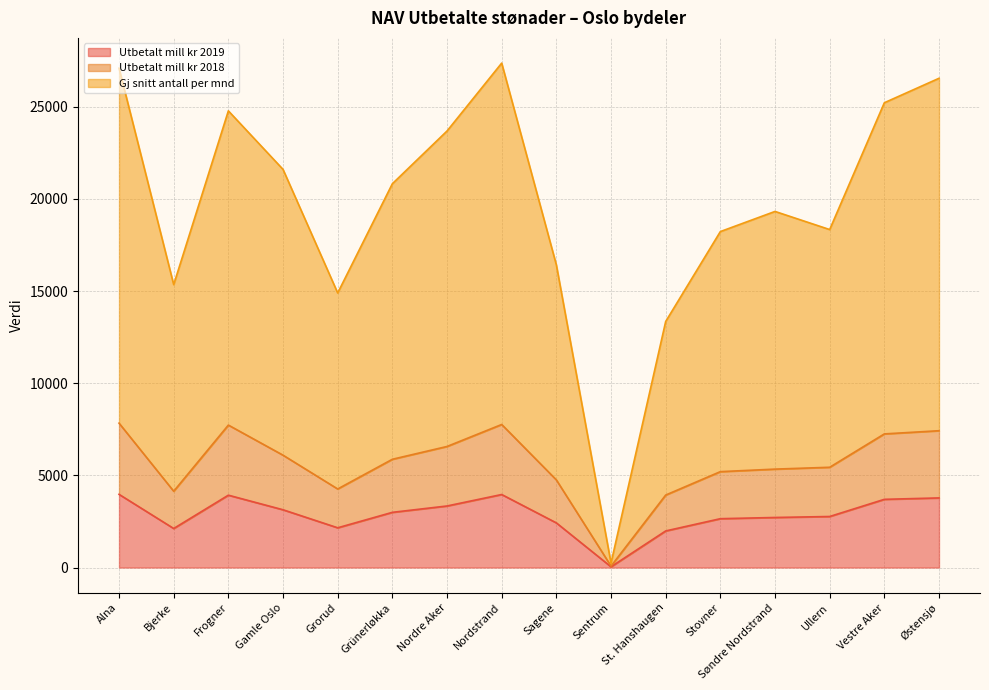

At how many categories does at least one series exceed 16781?

11